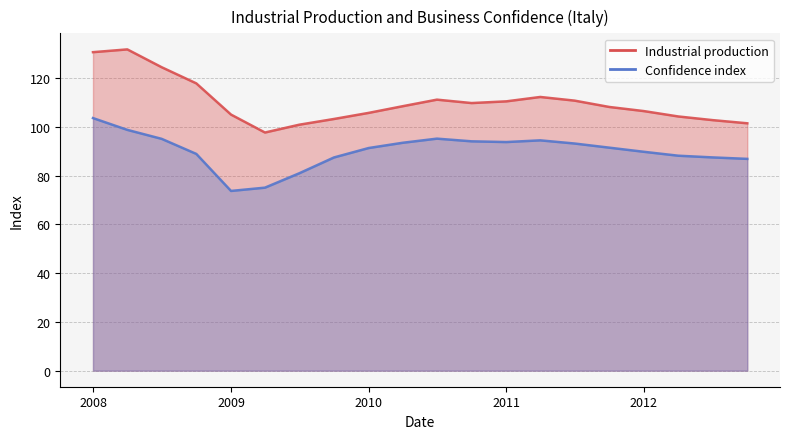

What is the label of the 12th point from the left?

2010-10